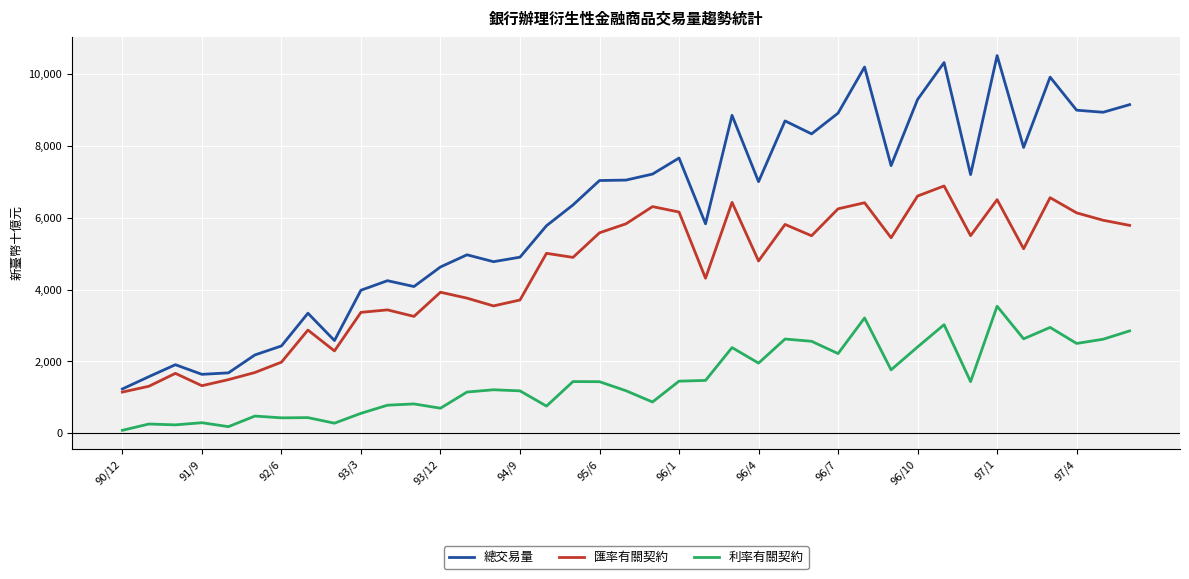

Which series has the largest range (max minus min)?

總交易量